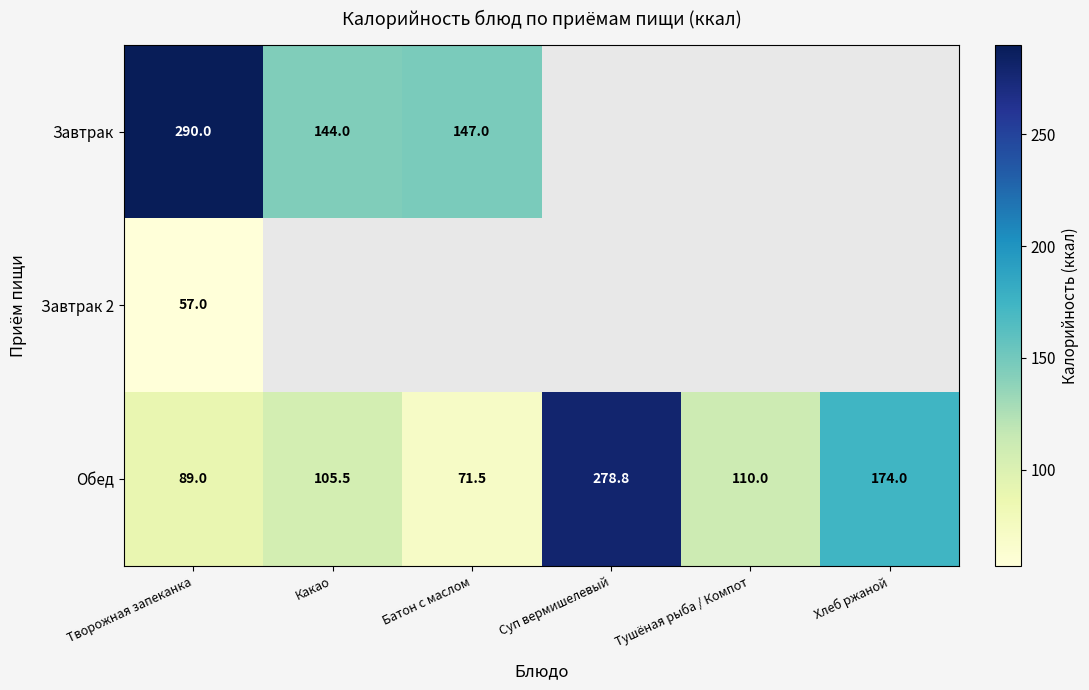

At which category does the chart reach its peak across all series?

Творожная запеканка